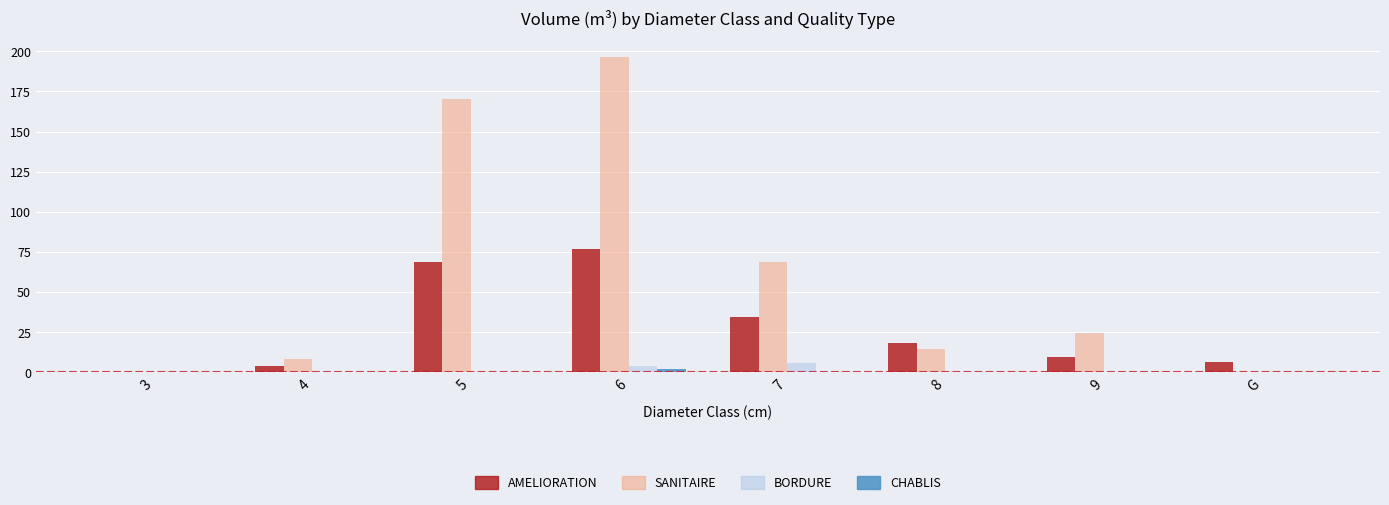

How many groups of bars are there?

8